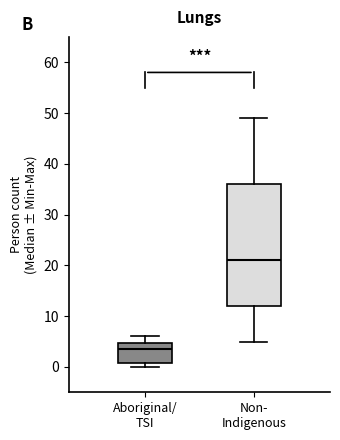

Where is the lower edge of the box for Aboriginal/ TSI on the y-axis? The values are not printed on the chart, so give them approximately, as read against the axis.

1